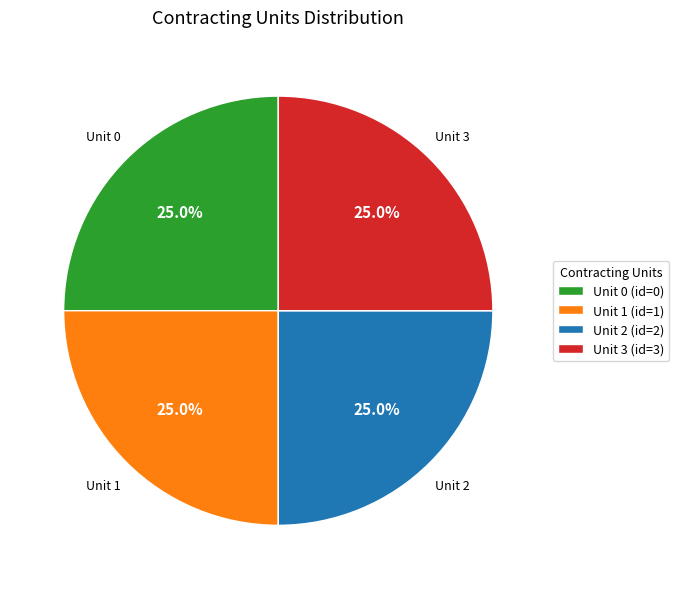

Does Unit 1 (id=1) represent more than half of the total?

No